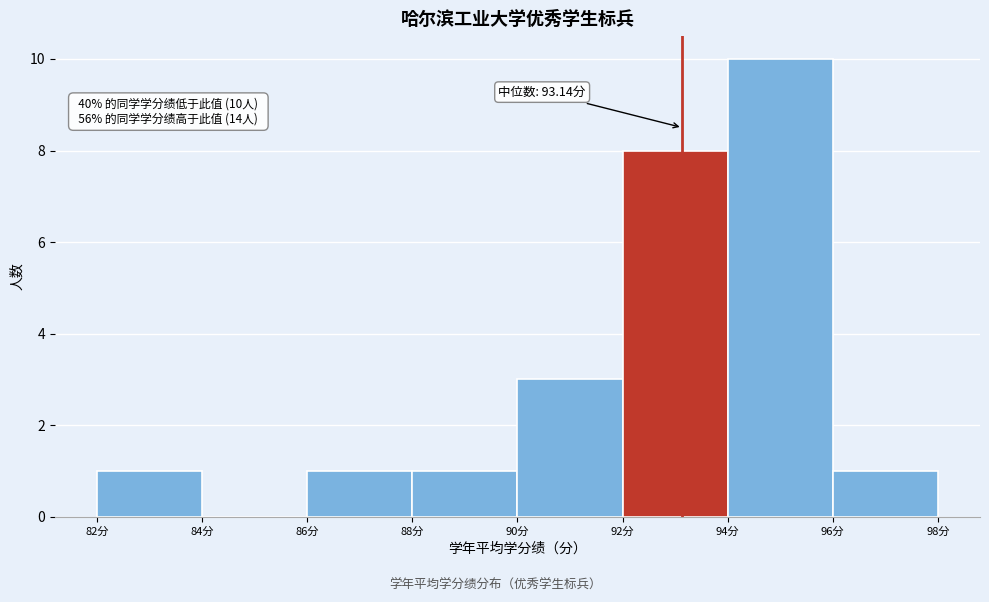

Over which range of the x-axis is the bar tallest?

94 to 96